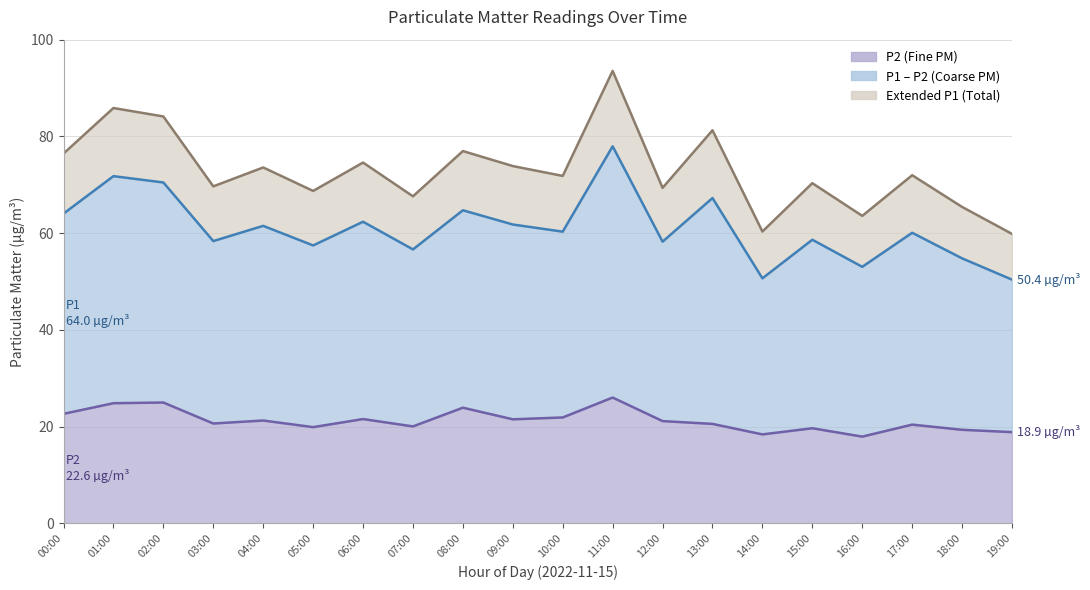

In Upper bound, how many points are lower than both neighbors (excluding endpoints)?

7